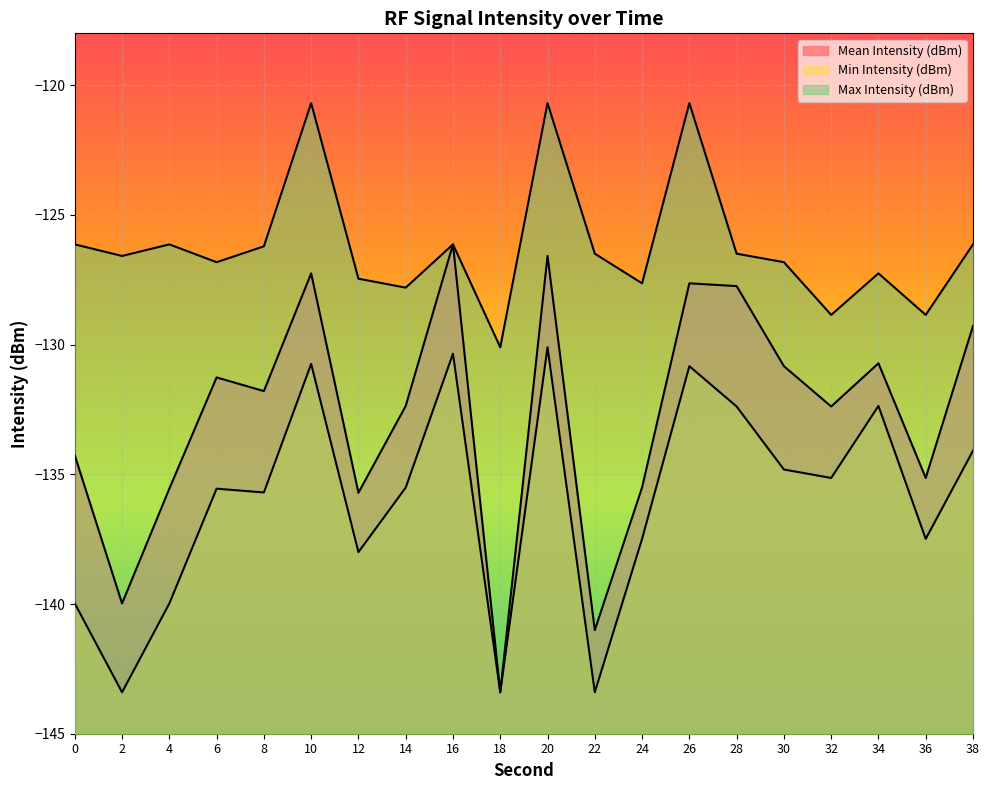

What is the difference between the maximum and second lowest values in the Mean Intensity (dBm) series?

14.9